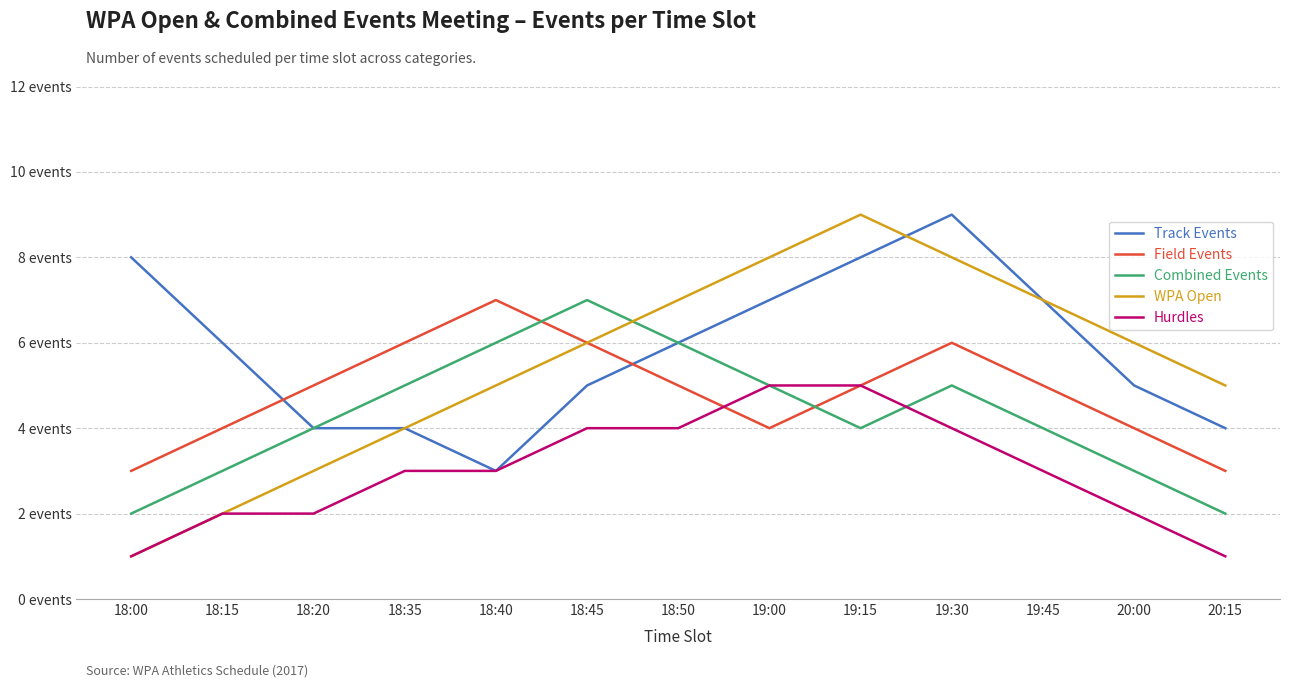

Does the chart display data point markers on the line(s)?

No